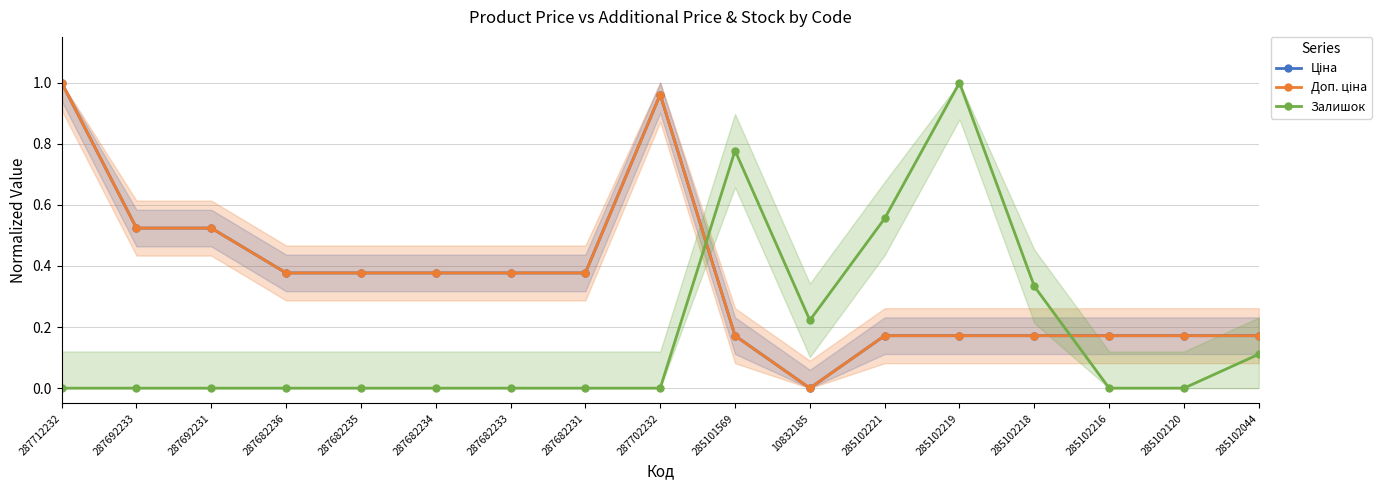

The value of Залишок at 285102221 is 1.0. True or false?

False